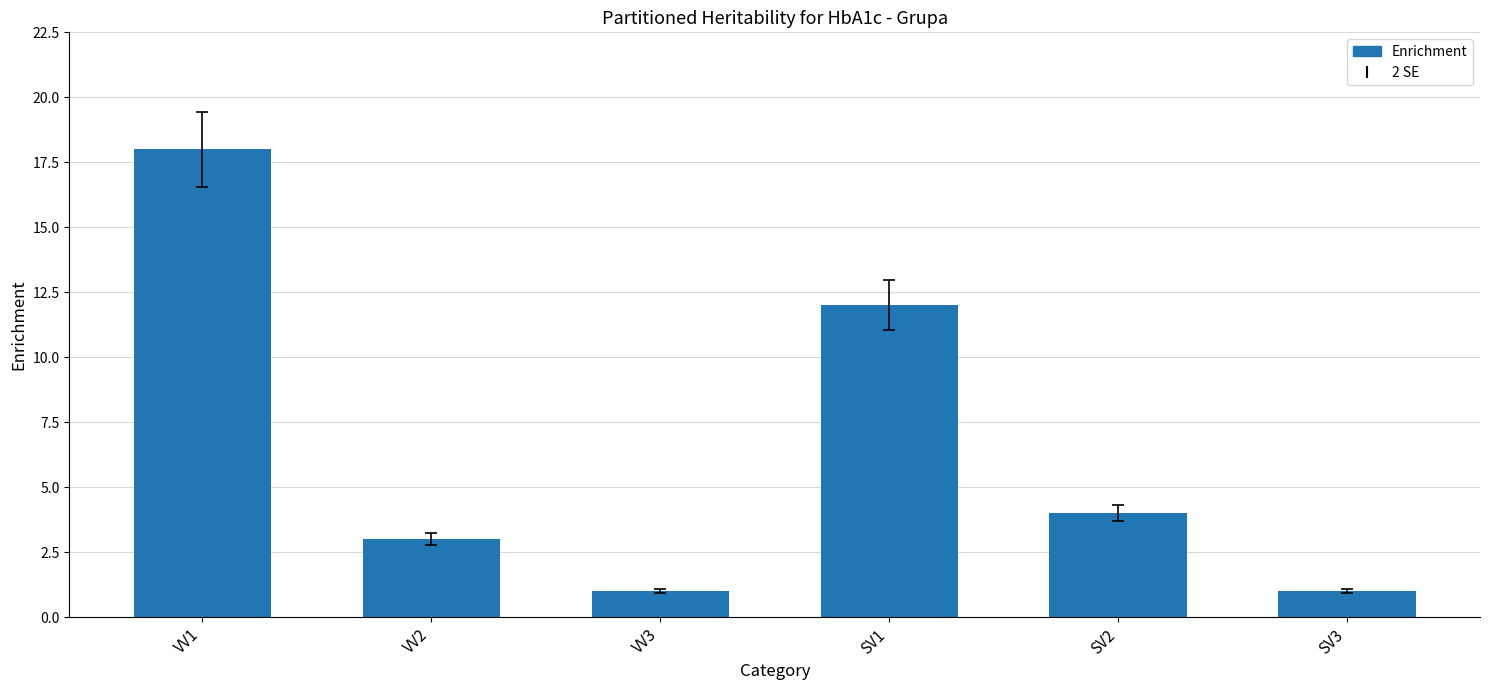

Which category has the highest value across all series?

VV1